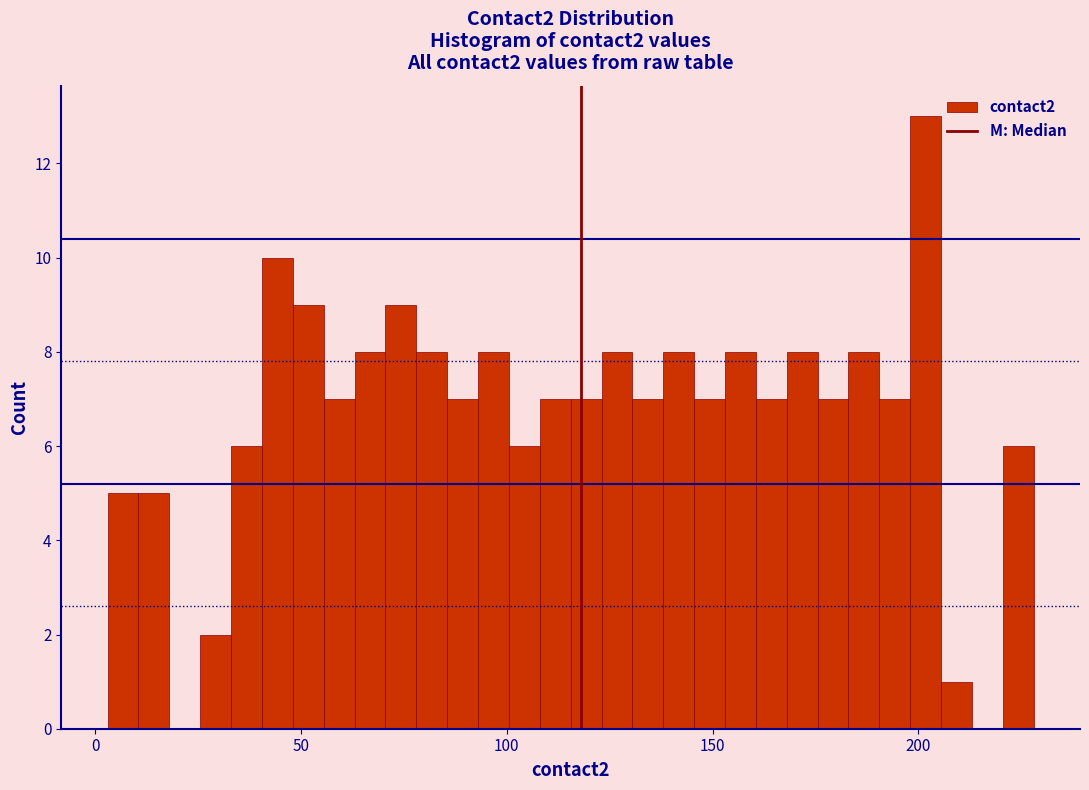

Around what value on the x-axis is the tallest bar? Give the approximate position of its centre, as read against the axis.

200